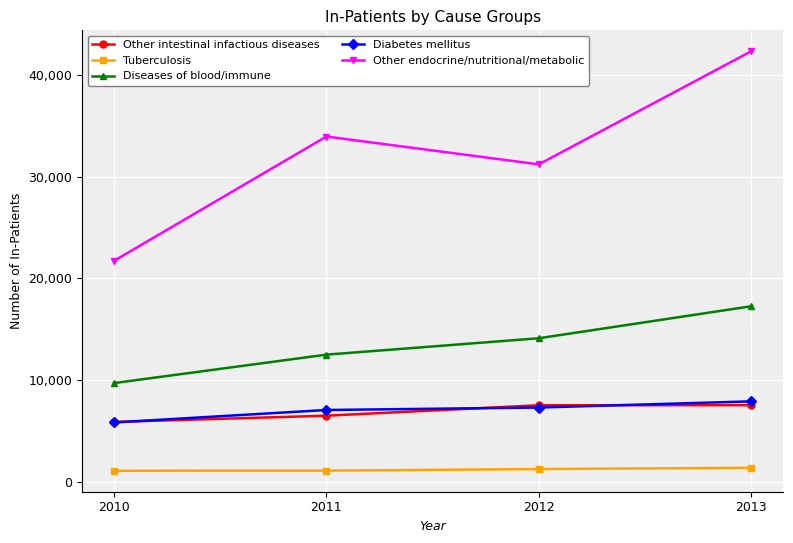

What is the total value across all series at 2011?

61084